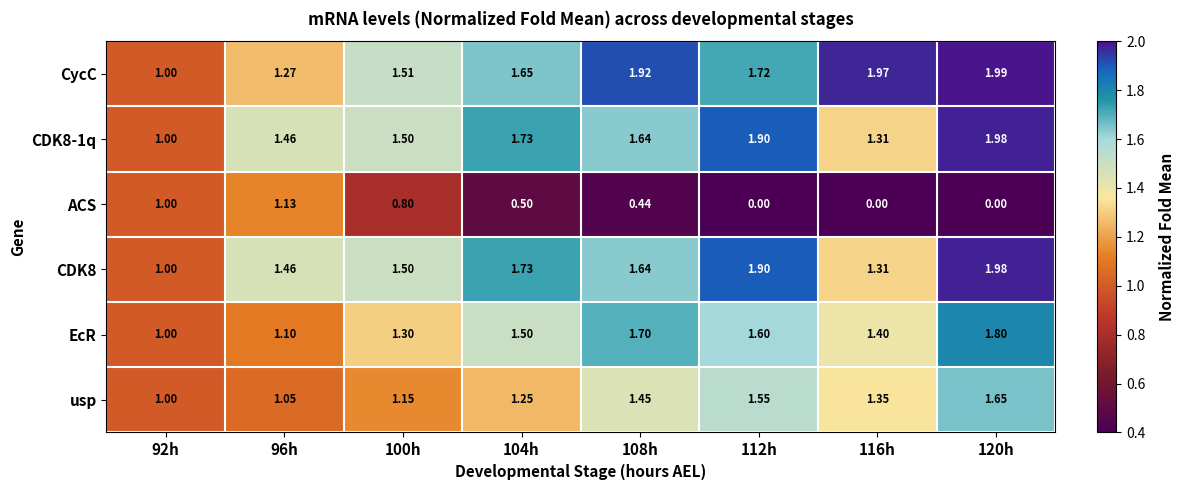

Which series has the largest range (max minus min)?

ACS